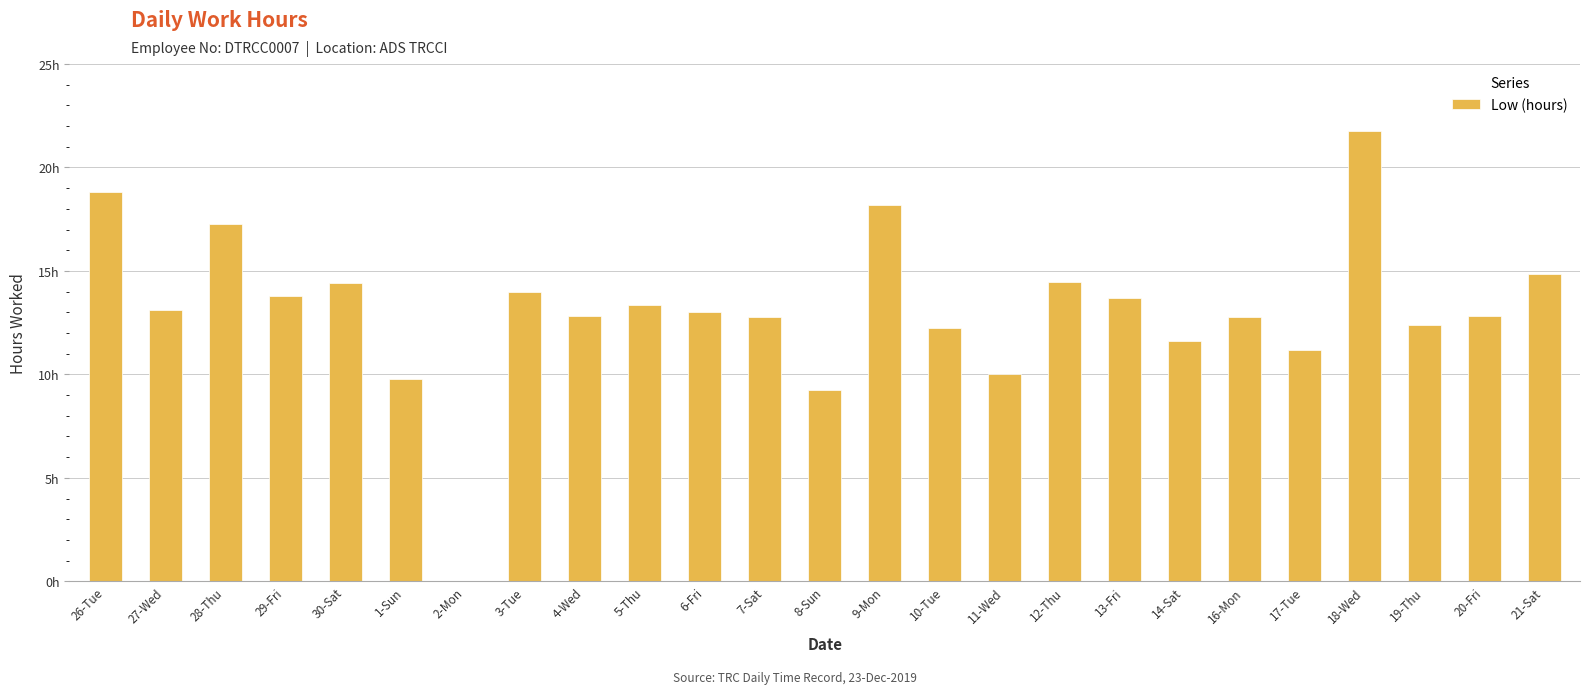

Are the bars horizontal?

No